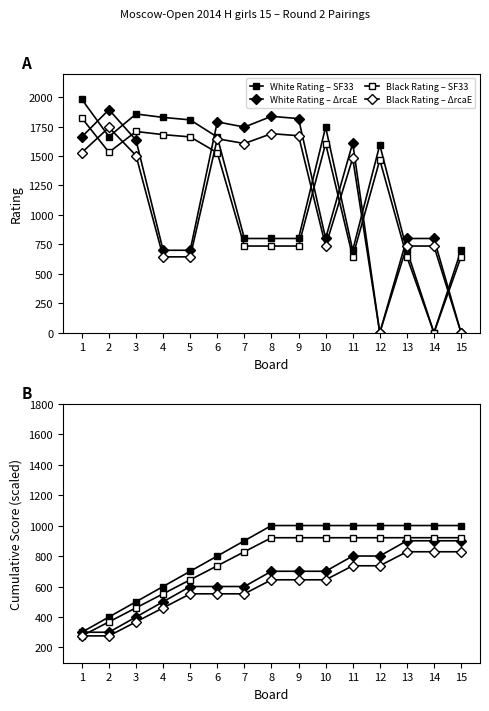

How many data points in Black Rating – SF33 are less than 1467?

7